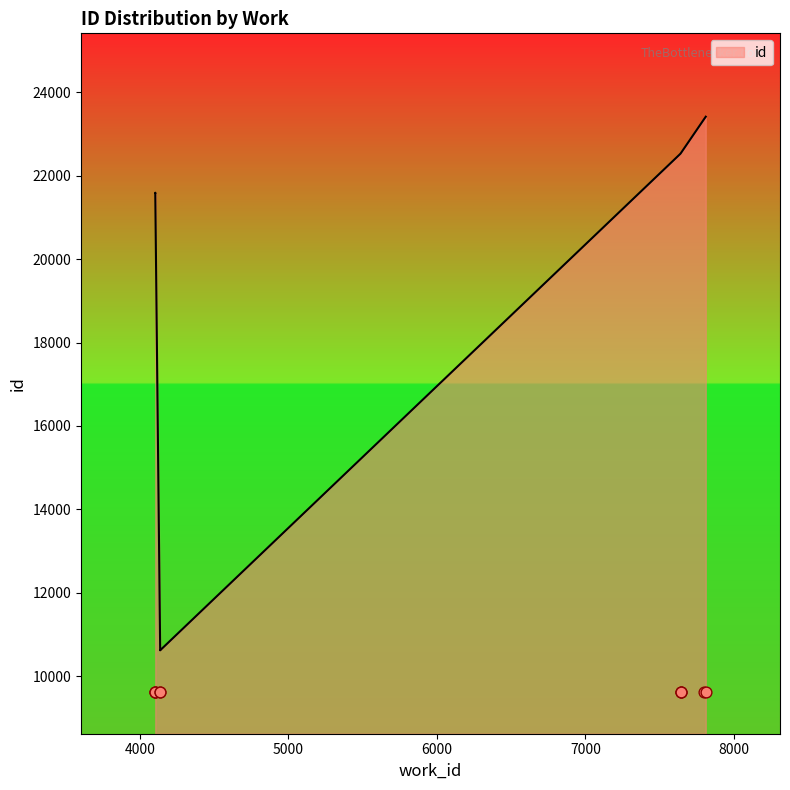

What is the change in value from 4136 to 7810?

+12799